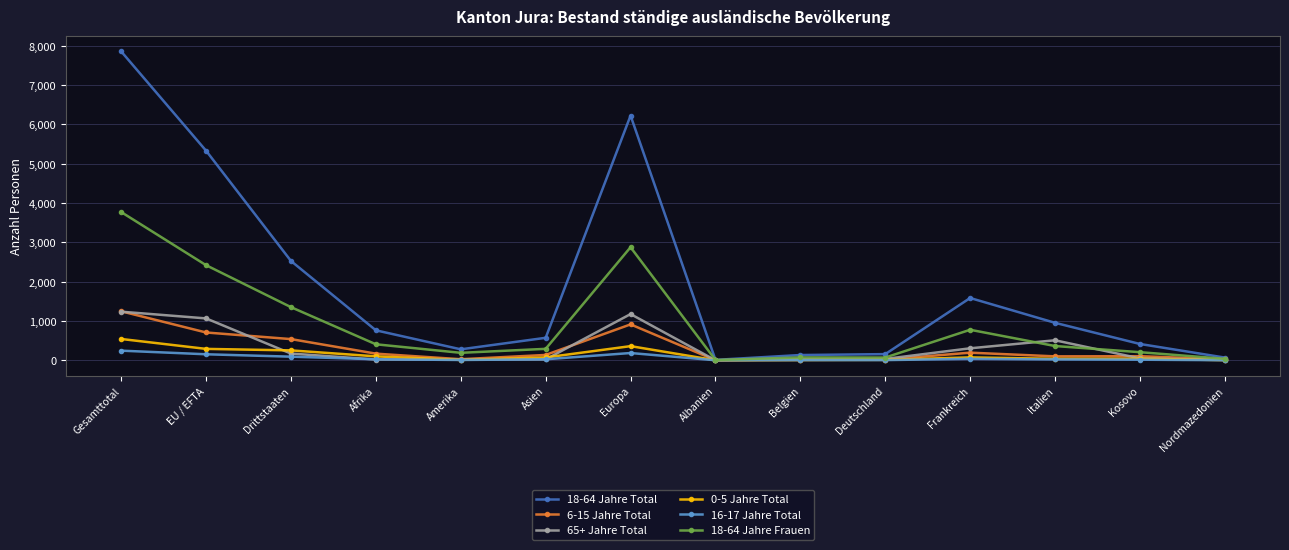

True or false: 6-15 Jahre Total and 65+ Jahre Total intersect in this chart.

True